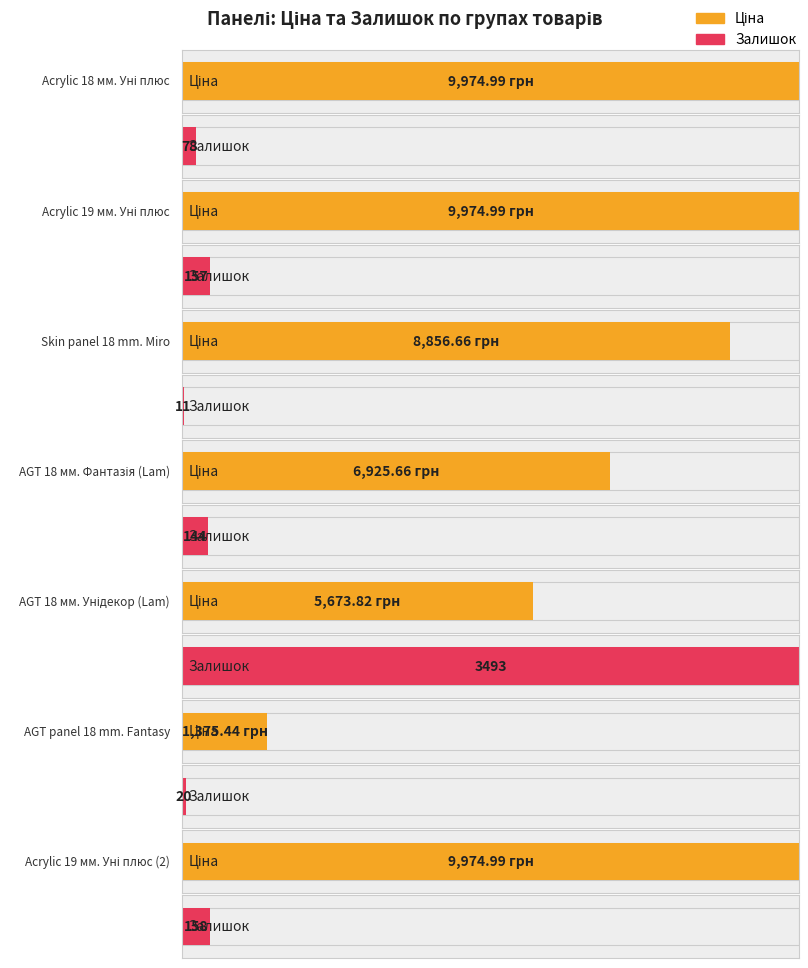

True or false: Ціна has a value of 2105.0 at AGT panel
18 mm. Fantasy.

False